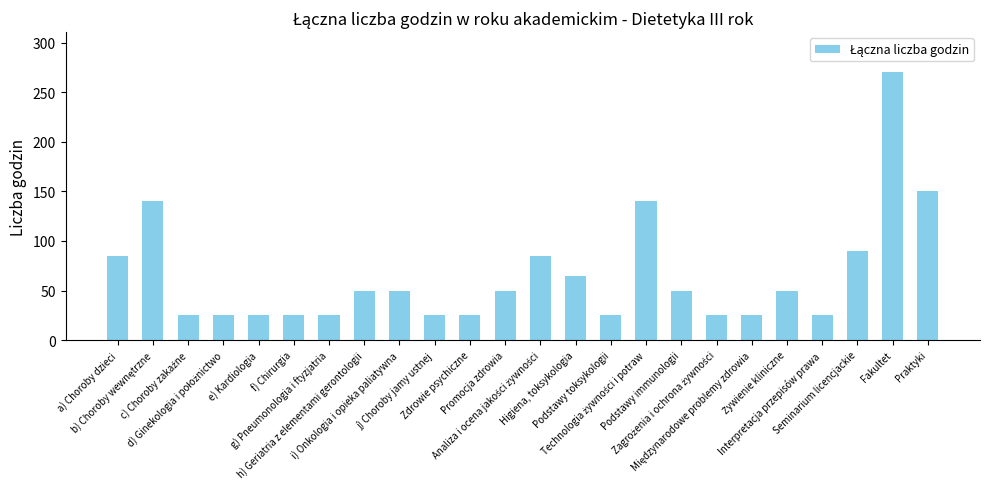

What is the label of the 5th bar from the left?

e) Kardiologia